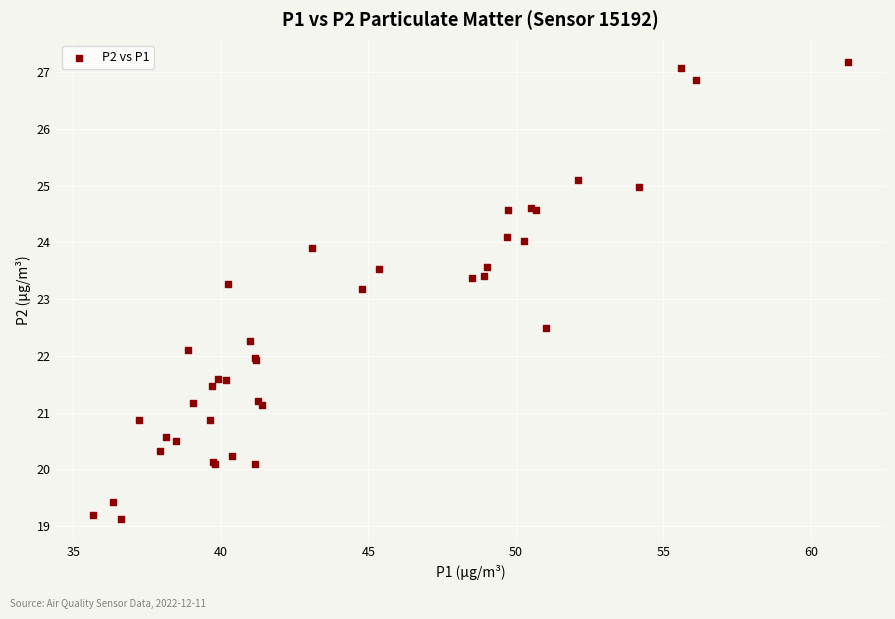

What Y value in the scatter plot is closest to 23?

23.2